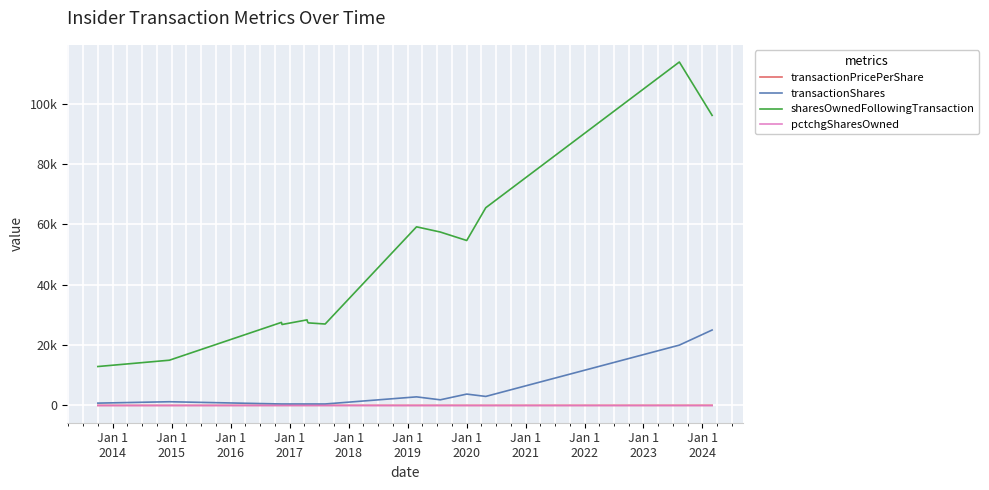

What are all the series names shown in the legend?

transactionPricePerShare, transactionShares, sharesOwnedFollowingTransaction, pctchgSharesOwned